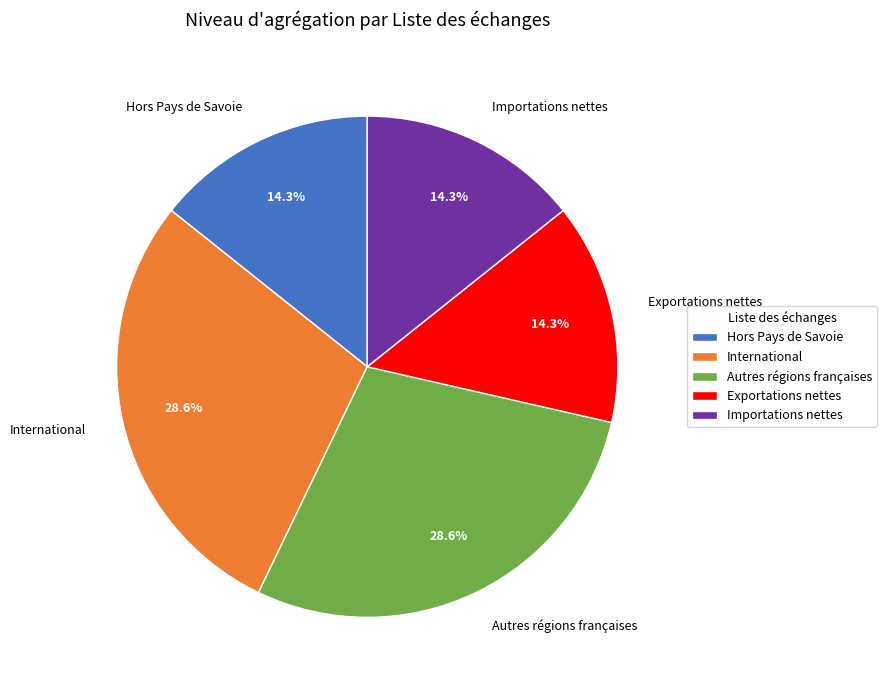

To the nearest percent, what is the average slice percentage?

20%